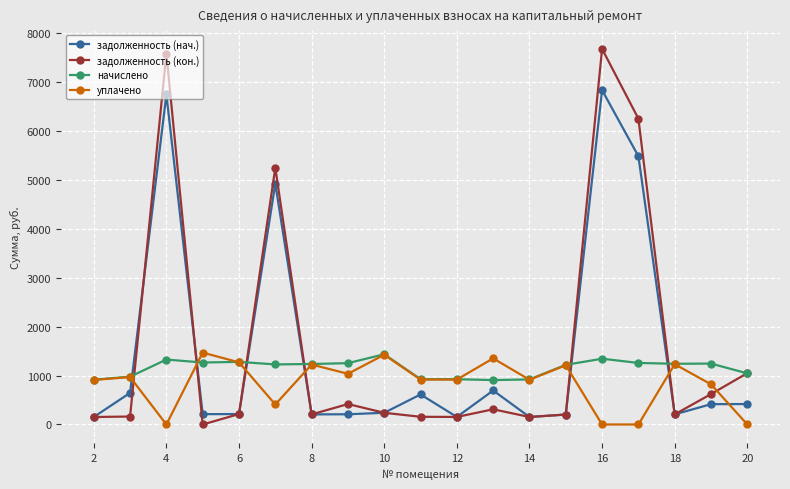

What is the maximum value shown in the chart?

7671.4